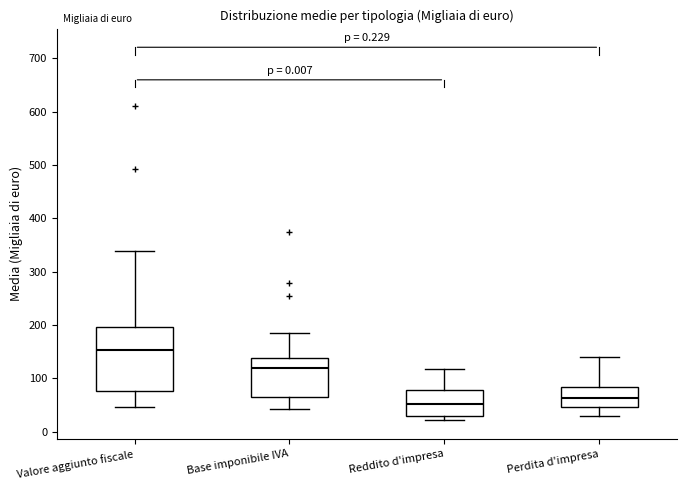

Reading left to right, read every box against the y-axis: the position of its median line, the range the box covers, and the ends of its whiskers. The values are not printed on the chart, so give them approximately, as read against the axis.

Valore aggiunto fiscale: median 150, box 80 to 200, whiskers 50 to 340
Base imponibile IVA: median 120, box 60 to 140, whiskers 40 to 180
Reddito d'impresa: median 50, box 30 to 80, whiskers 20 to 120
Perdita d'impresa: median 60, box 50 to 80, whiskers 30 to 140